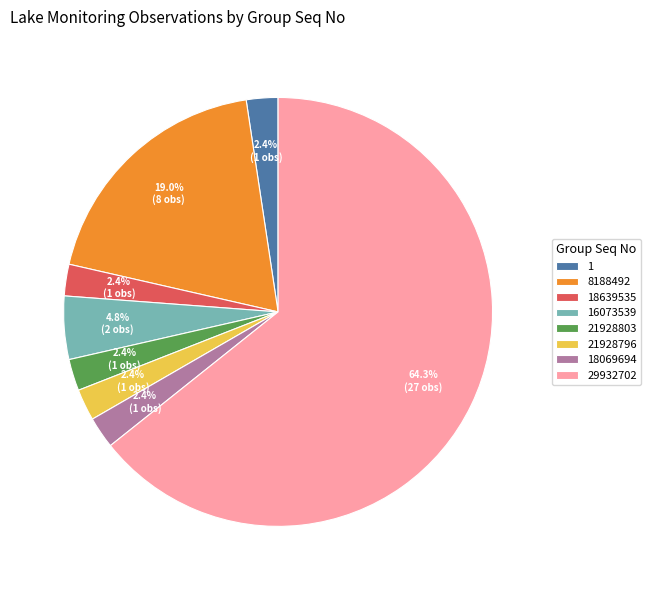

Approximately how many times larger is the value at 18069694 compared to 21928796?

1.0